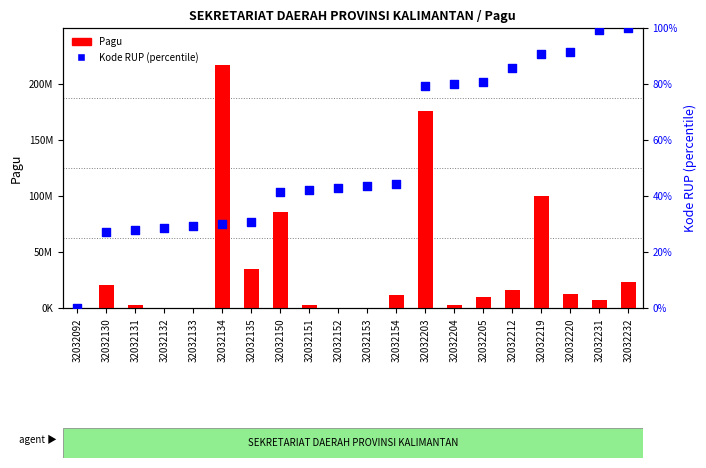

Is the value of Pagu at 32032232 greater than the value of Kode RUP (percentile) at 32032212?

Yes